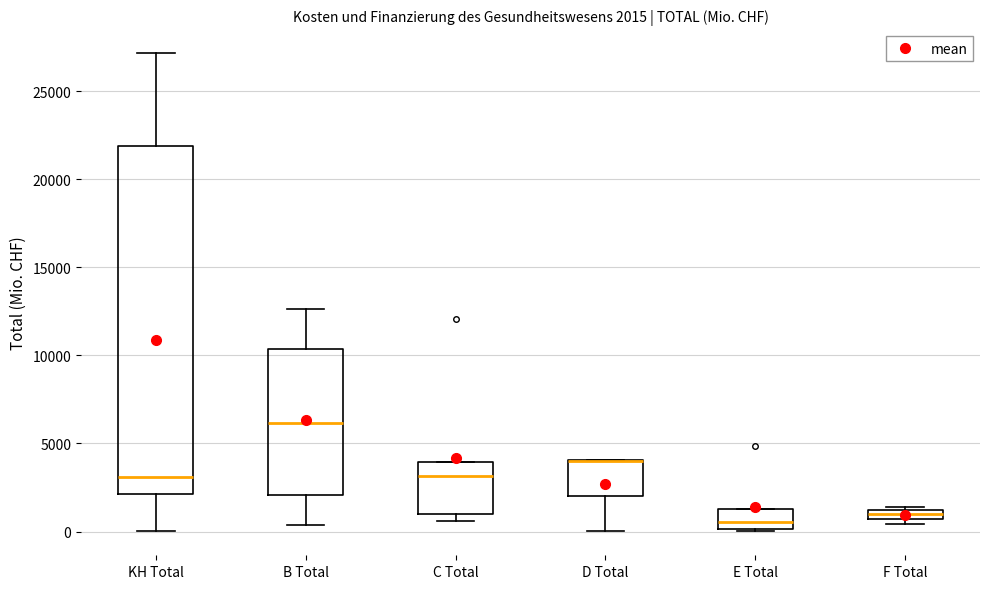

Which box is the tallest, from its lower edge to its upper edge?

KH Total